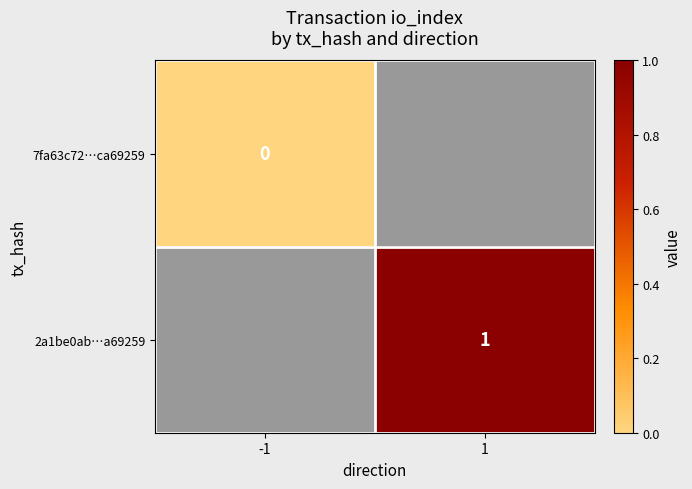

Which series has the largest range (max minus min)?

7fa63c72…ca69259